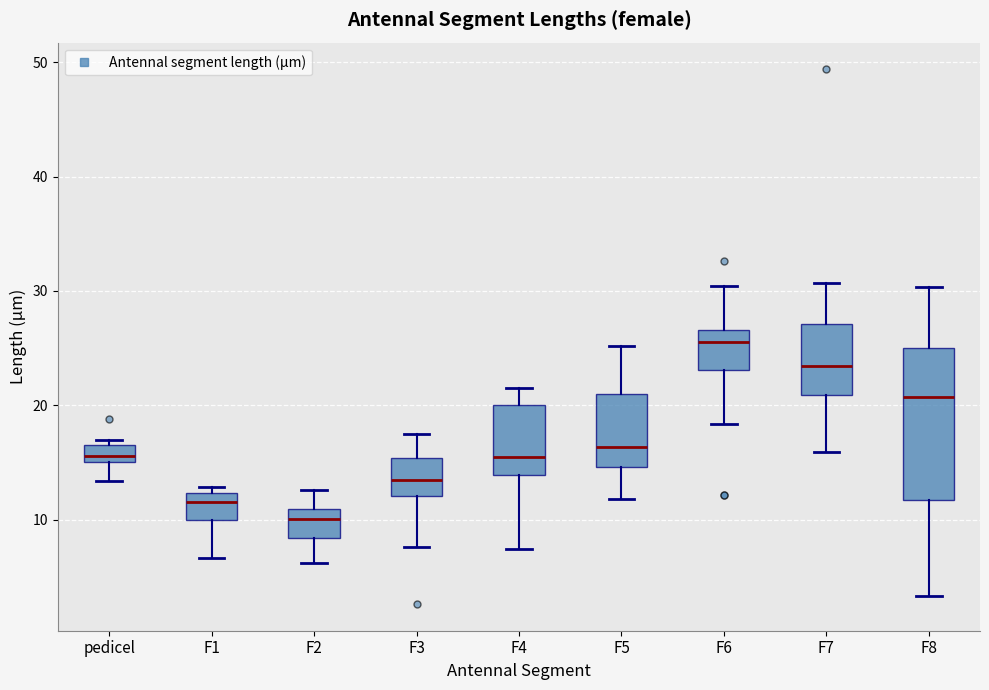

Where does the median line of the box for F2 sit on the y-axis? The values are not printed on the chart, so give them approximately, as read against the axis.

10